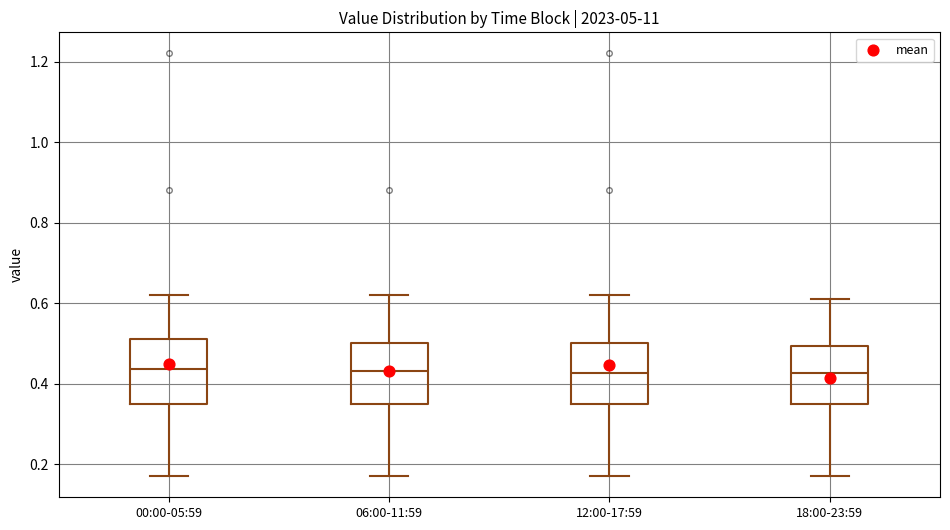

Reading left to right, read every box against the y-axis: the position of its median line, the range the box covers, and the ends of its whiskers. The values are not printed on the chart, so give them approximately, as read against the axis.

00:00-05:59: median 0.44, box 0.36 to 0.52, whiskers 0.18 to 0.62
06:00-11:59: median 0.44, box 0.36 to 0.50, whiskers 0.18 to 0.62
12:00-17:59: median 0.42, box 0.36 to 0.50, whiskers 0.18 to 0.62
18:00-23:59: median 0.42, box 0.36 to 0.50, whiskers 0.18 to 0.62